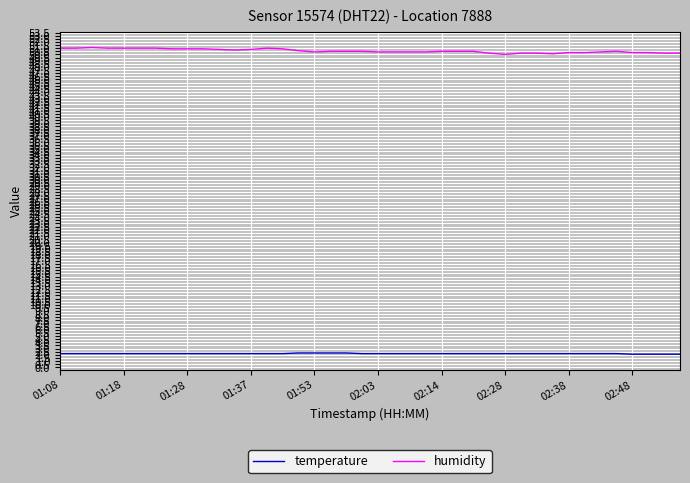

Which series has the largest range (max minus min)?

humidity